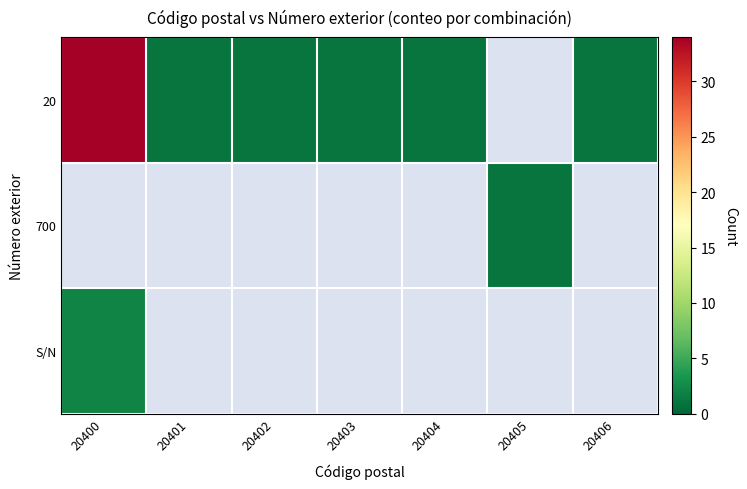

What is the total value across all series at 20400?

36